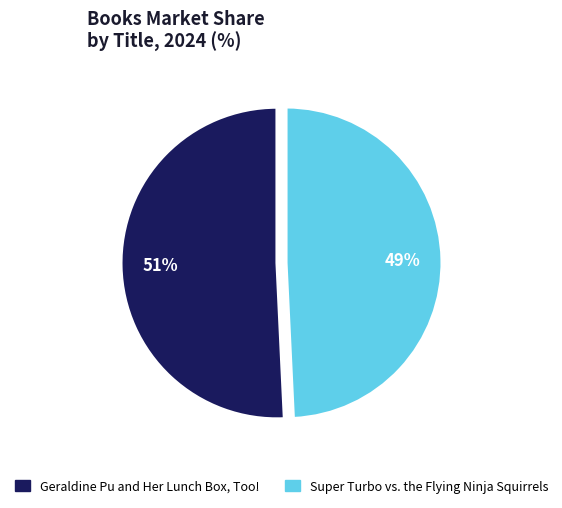

Which slice is the smallest?

Super Turbo vs. the Flying Ninja Squirrels